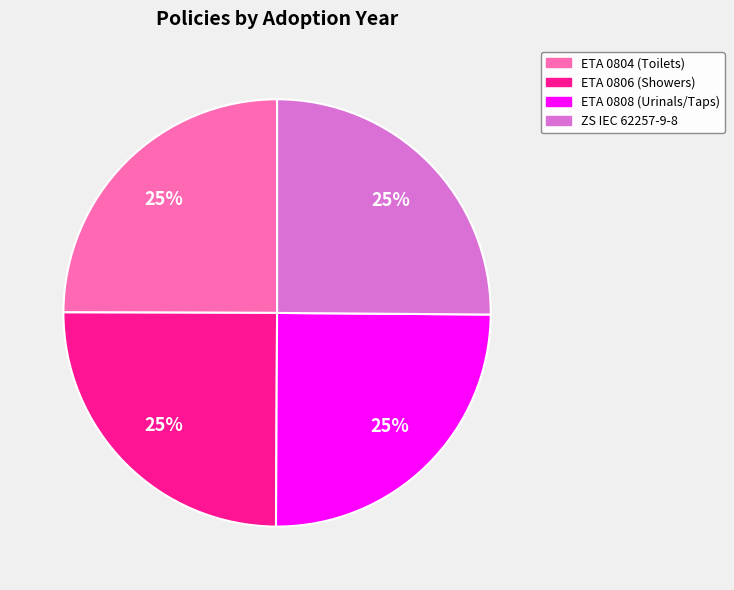

To the nearest percent, what percentage of the pie is ZS IEC 62257-9-8?

25%